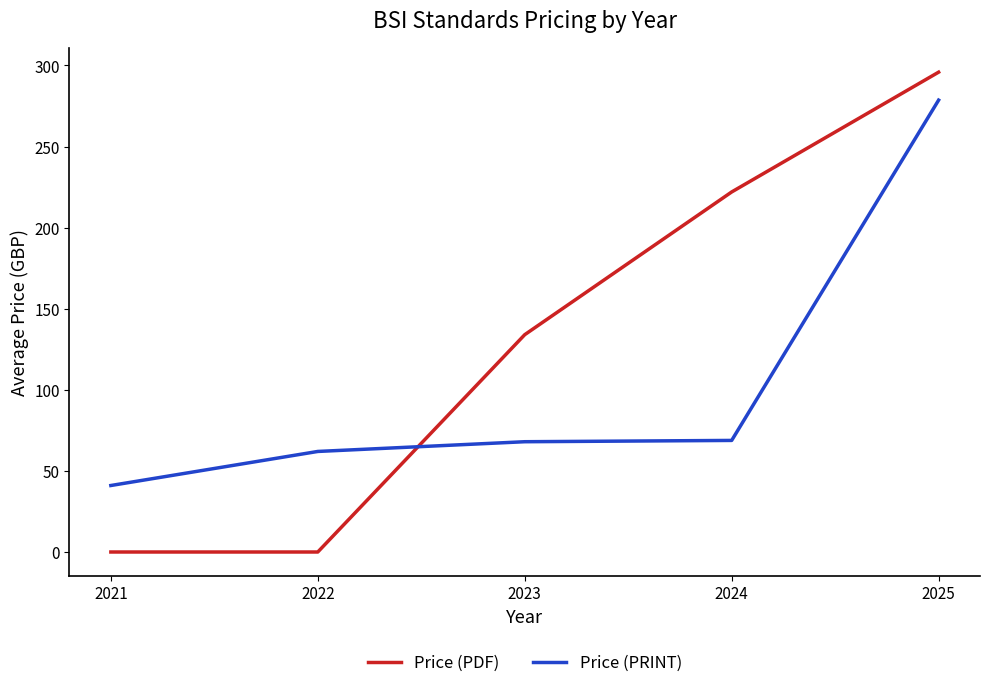

At which label does Price (PDF) reach its peak?

2025